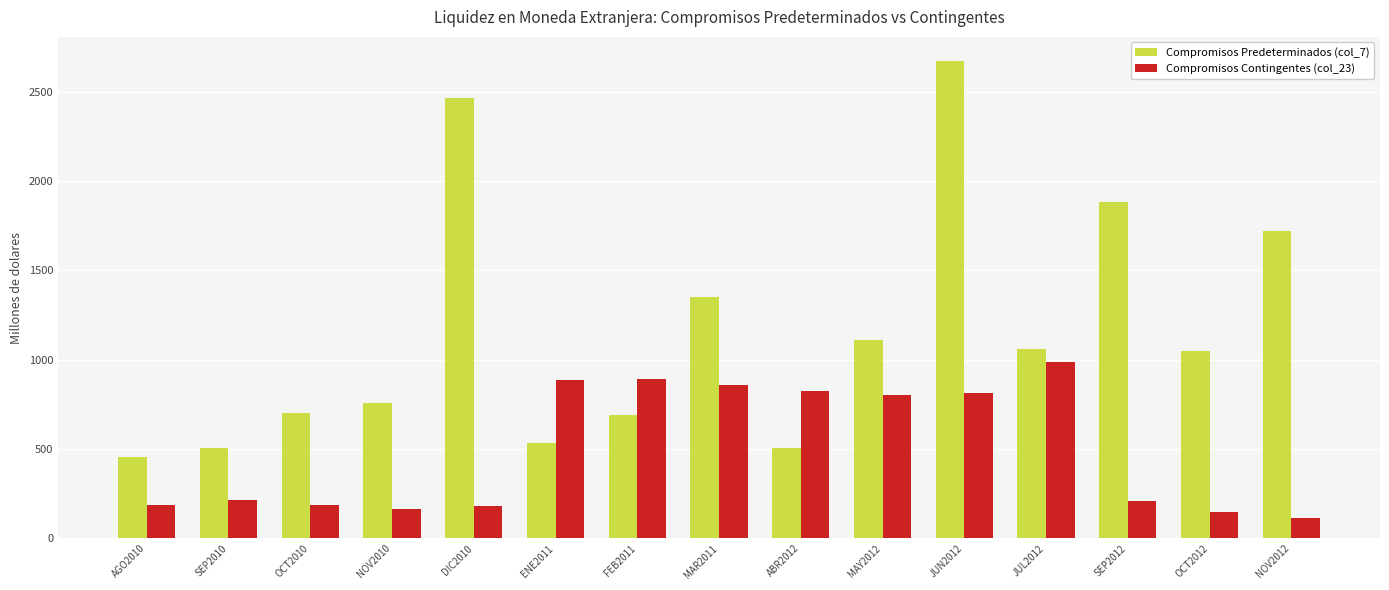

List the series in order of their peak value, lowest first.

Compromisos Contingentes (col_23), Compromisos Predeterminados (col_7)